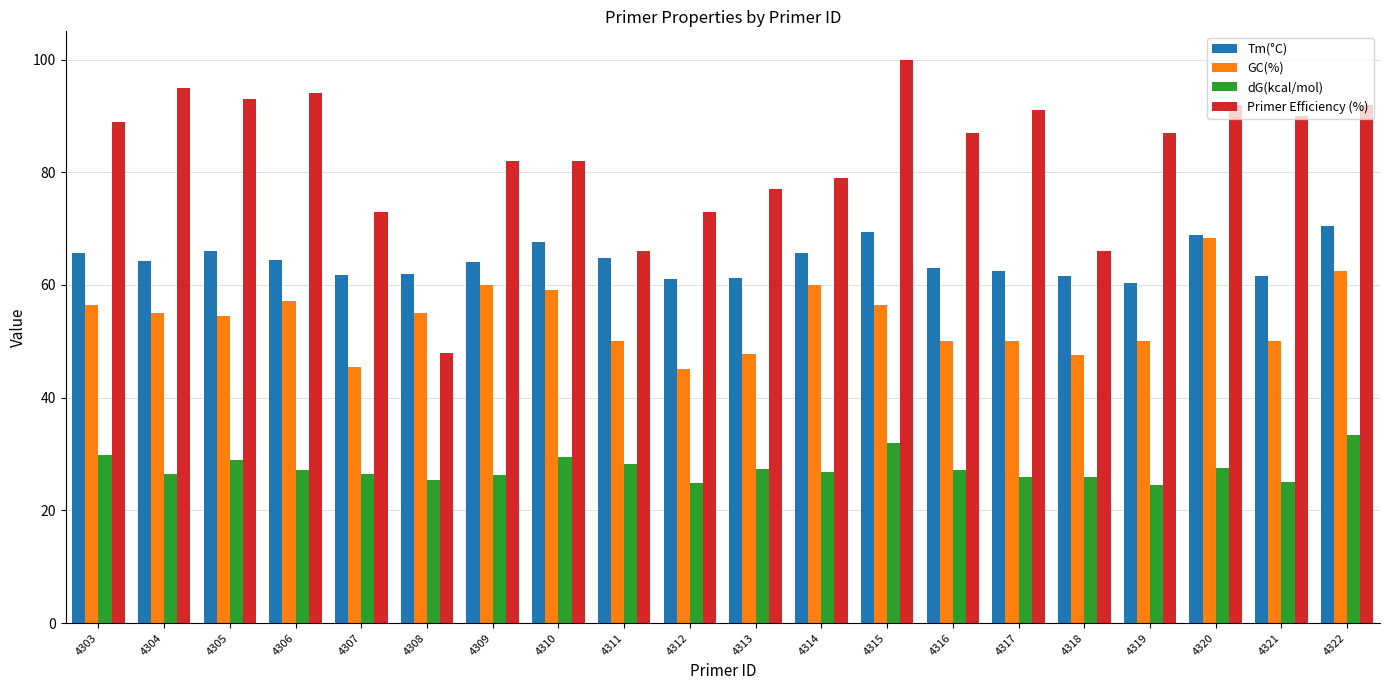

What is the maximum value shown in the chart?

100.0